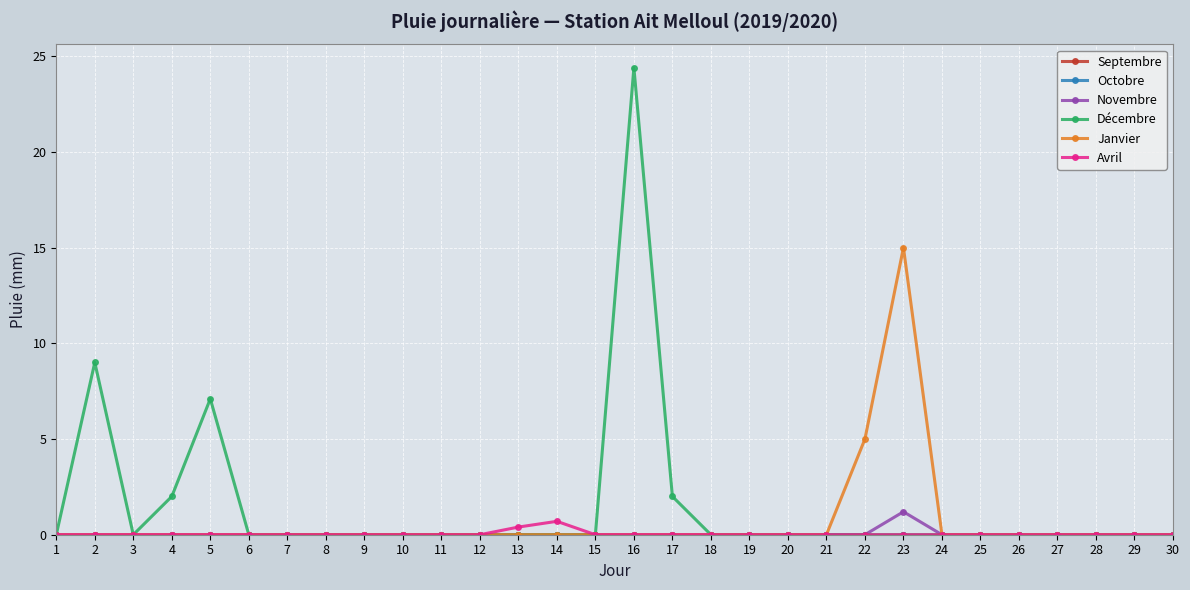

Reading left to right, extract all data points from this chart.

Septembre: 1=0.0	2=0.0	3=0.0	4=0.0	5=0.0	6=0.0	7=0.0	8=0.0	9=0.0	10=0.0	11=0.0	12=0.0	13=0.0	14=0.0	15=0.0	16=0.0	17=0.0	18=0.0	19=0.0	20=0.0	21=0.0	22=0.0	23=0.0	24=0.0	25=0.0	26=0.0	27=0.0	28=0.0	29=0.0	30=0.0
Octobre: 1=0.0	2=0.0	3=0.0	4=0.0	5=0.0	6=0.0	7=0.0	8=0.0	9=0.0	10=0.0	11=0.0	12=0.0	13=0.0	14=0.0	15=0.0	16=0.0	17=0.0	18=0.0	19=0.0	20=0.0	21=0.0	22=0.0	23=0.0	24=0.0	25=0.0	26=0.0	27=0.0	28=0.0	29=0.0	30=0.0
Novembre: 1=0.0	2=0.0	3=0.0	4=0.0	5=0.0	6=0.0	7=0.0	8=0.0	9=0.0	10=0.0	11=0.0	12=0.0	13=0.0	14=0.0	15=0.0	16=0.0	17=0.0	18=0.0	19=0.0	20=0.0	21=0.0	22=0.0	23=1.2	24=0.0	25=0.0	26=0.0	27=0.0	28=0.0	29=0.0	30=0.0
Décembre: 1=0.0	2=9.0	3=0.0	4=2.0	5=7.1	6=0.0	7=0.0	8=0.0	9=0.0	10=0.0	11=0.0	12=0.0	13=0.0	14=0.0	15=0.0	16=24.4	17=2.0	18=0.0	19=0.0	20=0.0	21=0.0	22=0.0	23=0.0	24=0.0	25=0.0	26=0.0	27=0.0	28=0.0	29=0.0	30=0.0
Janvier: 1=0.0	2=0.0	3=0.0	4=0.0	5=0.0	6=0.0	7=0.0	8=0.0	9=0.0	10=0.0	11=0.0	12=0.0	13=0.0	14=0.0	15=0.0	16=0.0	17=0.0	18=0.0	19=0.0	20=0.0	21=0.0	22=5.0	23=15.0	24=0.0	25=0.0	26=0.0	27=0.0	28=0.0	29=0.0	30=0.0
Avril: 1=0.0	2=0.0	3=0.0	4=0.0	5=0.0	6=0.0	7=0.0	8=0.0	9=0.0	10=0.0	11=0.0	12=0.0	13=0.4	14=0.7	15=0.0	16=0.0	17=0.0	18=0.0	19=0.0	20=0.0	21=0.0	22=0.0	23=0.0	24=0.0	25=0.0	26=0.0	27=0.0	28=0.0	29=0.0	30=0.0